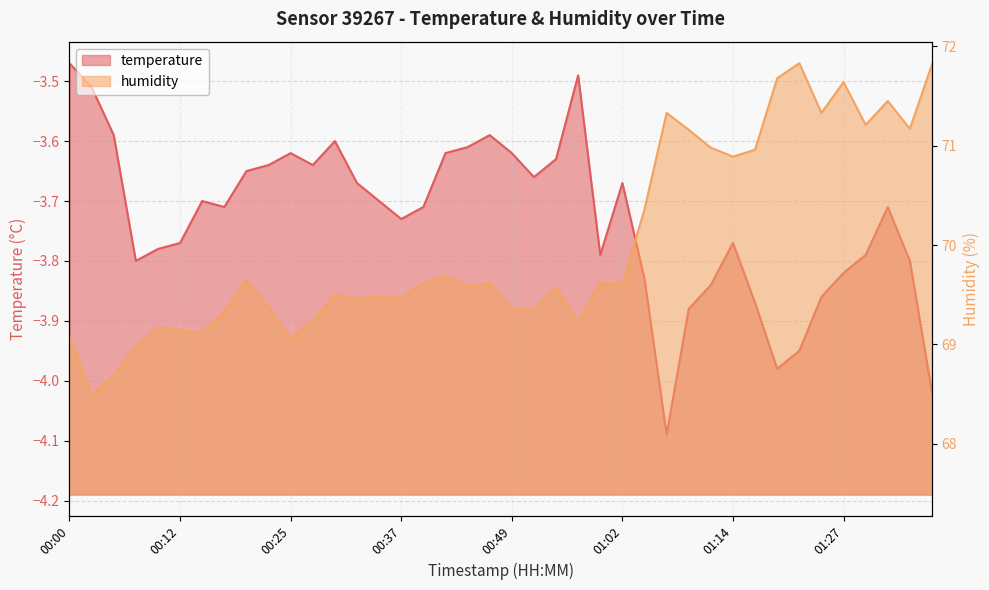

Is the value of temperature at 00:00 greater than the value of humidity at 35?

No